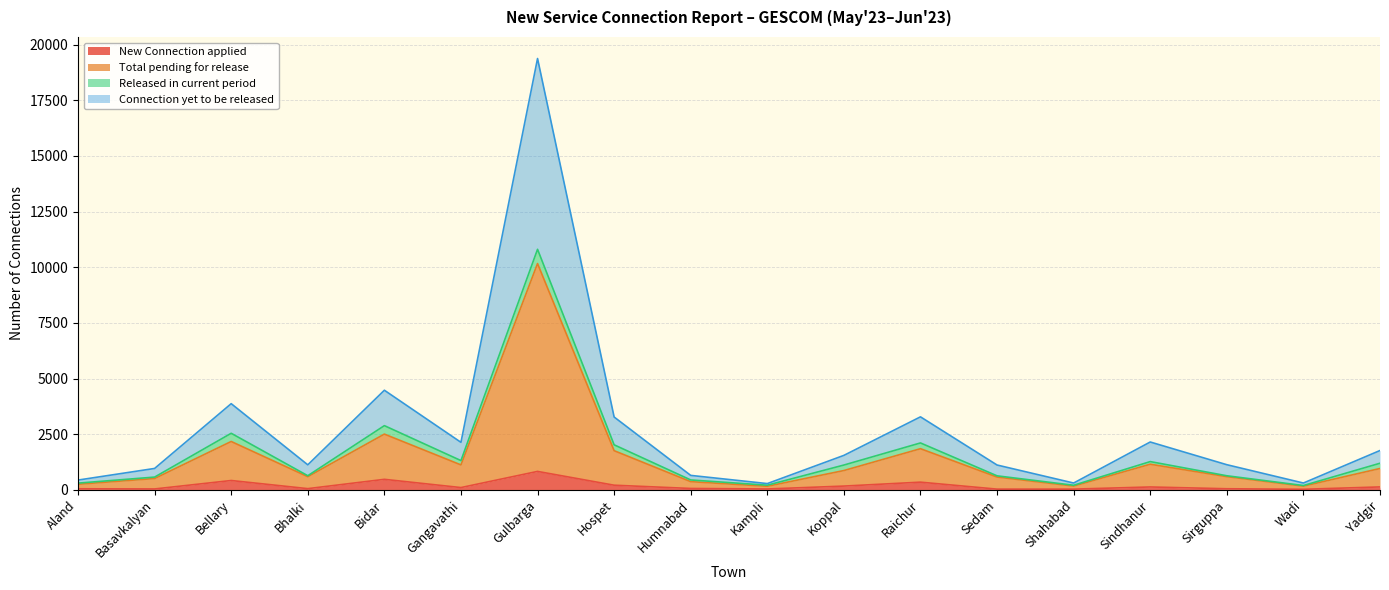

What is the label of the 4th point from the right?

Sindhanur